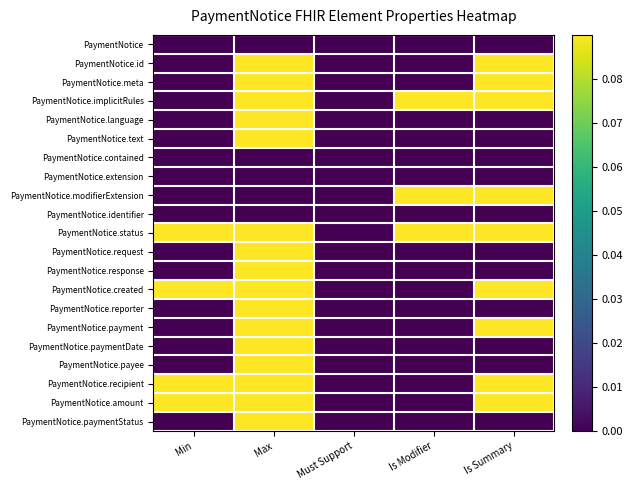

Reading left to right, transcribe all the data shown in this chart.

PaymentNotice: Min=0	Max=0	Must Support=0	Is Modifier=0	Is Summary=0
PaymentNotice.id: Min=0	Max=1	Must Support=0	Is Modifier=0	Is Summary=1
PaymentNotice.meta: Min=0	Max=1	Must Support=0	Is Modifier=0	Is Summary=1
PaymentNotice.implicitRules: Min=0	Max=1	Must Support=0	Is Modifier=1	Is Summary=1
PaymentNotice.language: Min=0	Max=1	Must Support=0	Is Modifier=0	Is Summary=0
PaymentNotice.text: Min=0	Max=1	Must Support=0	Is Modifier=0	Is Summary=0
PaymentNotice.contained: Min=0	Max=0	Must Support=0	Is Modifier=0	Is Summary=0
PaymentNotice.extension: Min=0	Max=0	Must Support=0	Is Modifier=0	Is Summary=0
PaymentNotice.modifierExtension: Min=0	Max=0	Must Support=0	Is Modifier=1	Is Summary=1
PaymentNotice.identifier: Min=0	Max=0	Must Support=0	Is Modifier=0	Is Summary=0
PaymentNotice.status: Min=1	Max=1	Must Support=0	Is Modifier=1	Is Summary=1
PaymentNotice.request: Min=0	Max=1	Must Support=0	Is Modifier=0	Is Summary=0
PaymentNotice.response: Min=0	Max=1	Must Support=0	Is Modifier=0	Is Summary=0
PaymentNotice.created: Min=1	Max=1	Must Support=0	Is Modifier=0	Is Summary=1
PaymentNotice.reporter: Min=0	Max=1	Must Support=0	Is Modifier=0	Is Summary=0
PaymentNotice.payment: Min=0	Max=1	Must Support=0	Is Modifier=0	Is Summary=1
PaymentNotice.paymentDate: Min=0	Max=1	Must Support=0	Is Modifier=0	Is Summary=0
PaymentNotice.payee: Min=0	Max=1	Must Support=0	Is Modifier=0	Is Summary=0
PaymentNotice.recipient: Min=1	Max=1	Must Support=0	Is Modifier=0	Is Summary=1
PaymentNotice.amount: Min=1	Max=1	Must Support=0	Is Modifier=0	Is Summary=1
PaymentNotice.paymentStatus: Min=0	Max=1	Must Support=0	Is Modifier=0	Is Summary=0